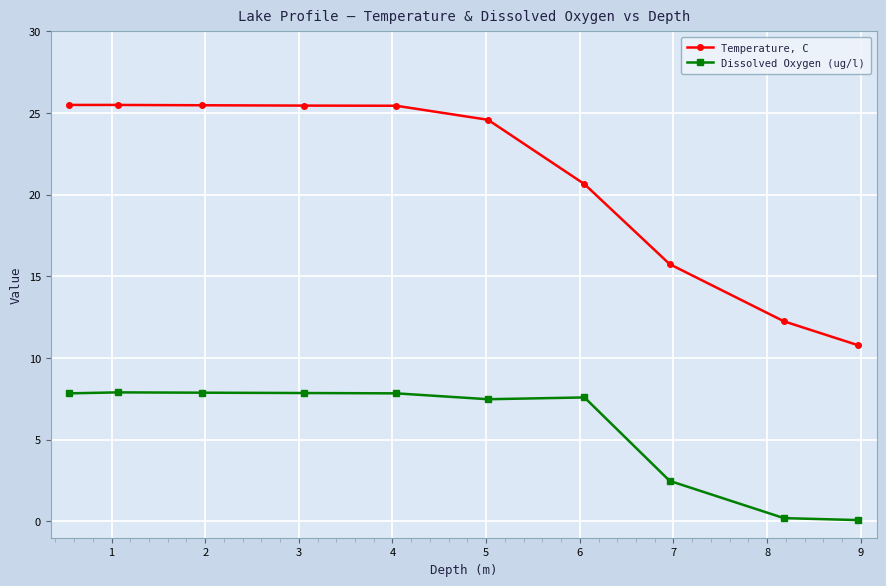

How many data points does each series have?

10